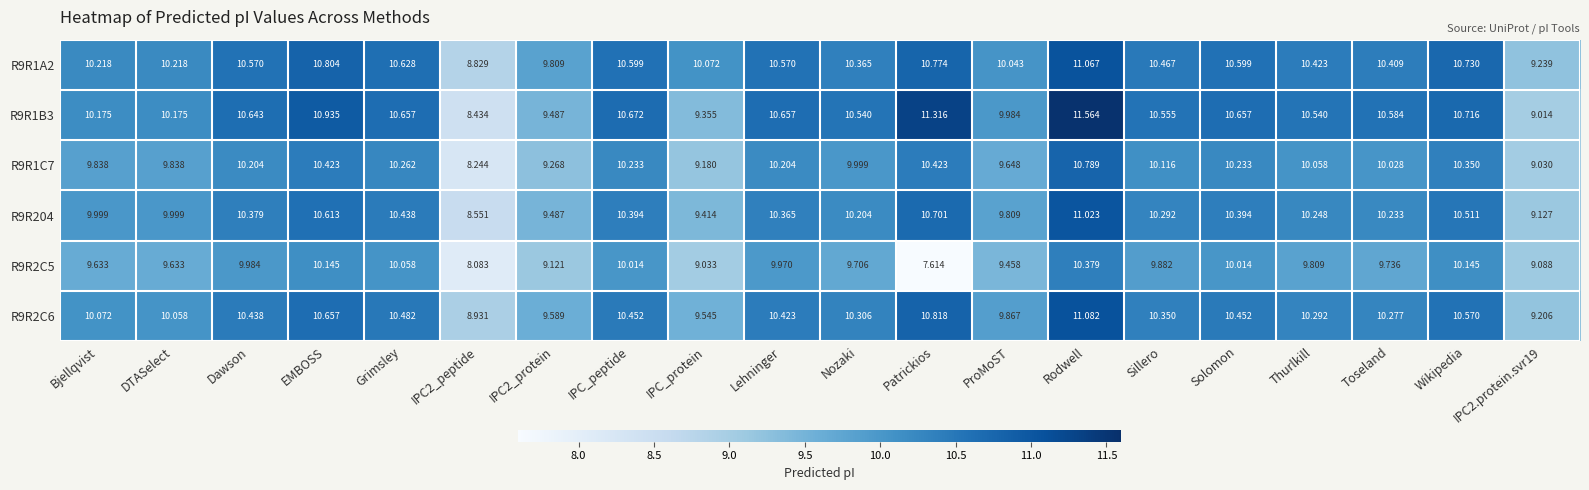

Which category has the lowest value across all series?

Patrickios